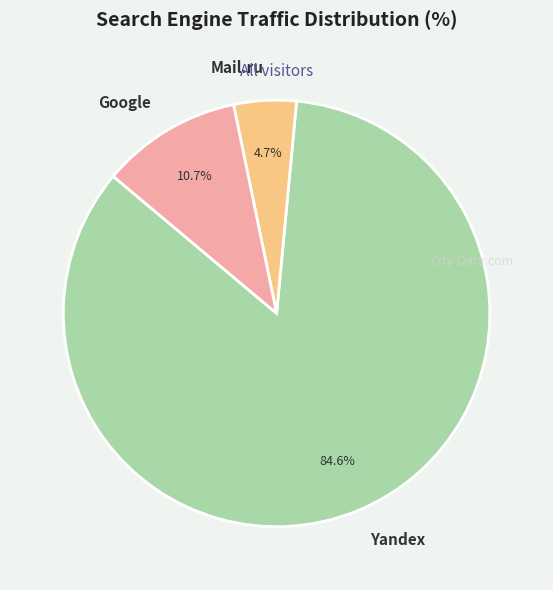

Between Mail.ru and Google, which is larger?

Google